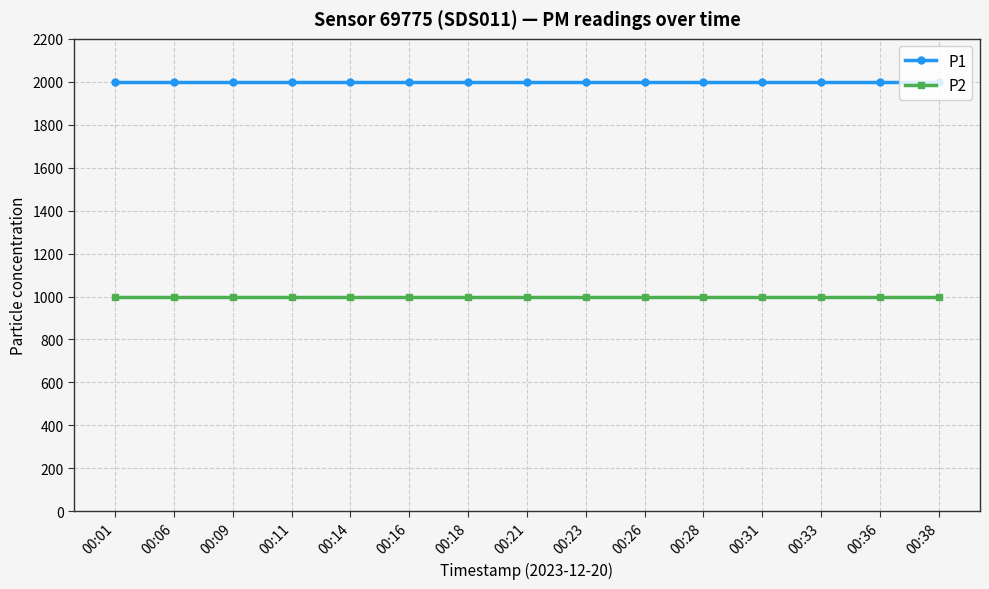

How many data points does each series have?

15